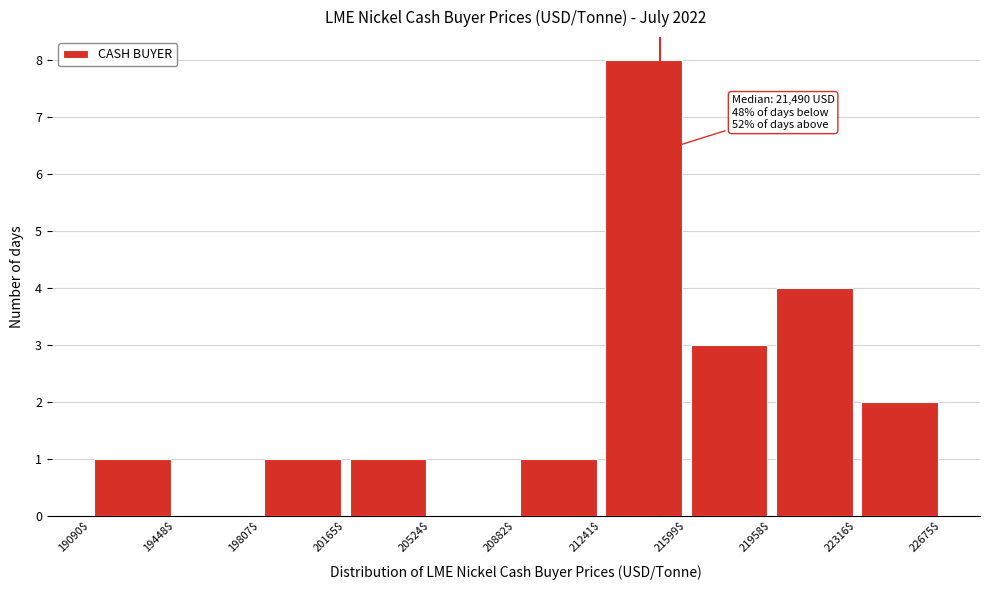

Which range on the x-axis has the tallest bar?

21241$ to 21599$